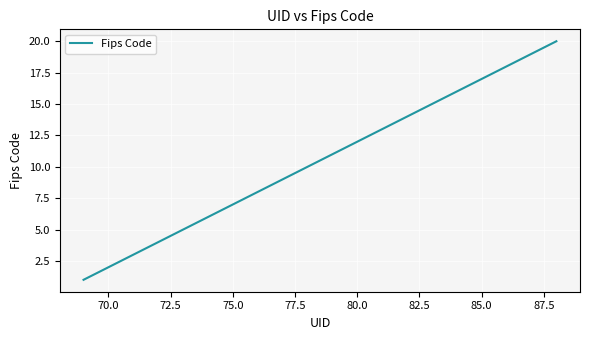

What is the difference between the maximum and minimum values?

19